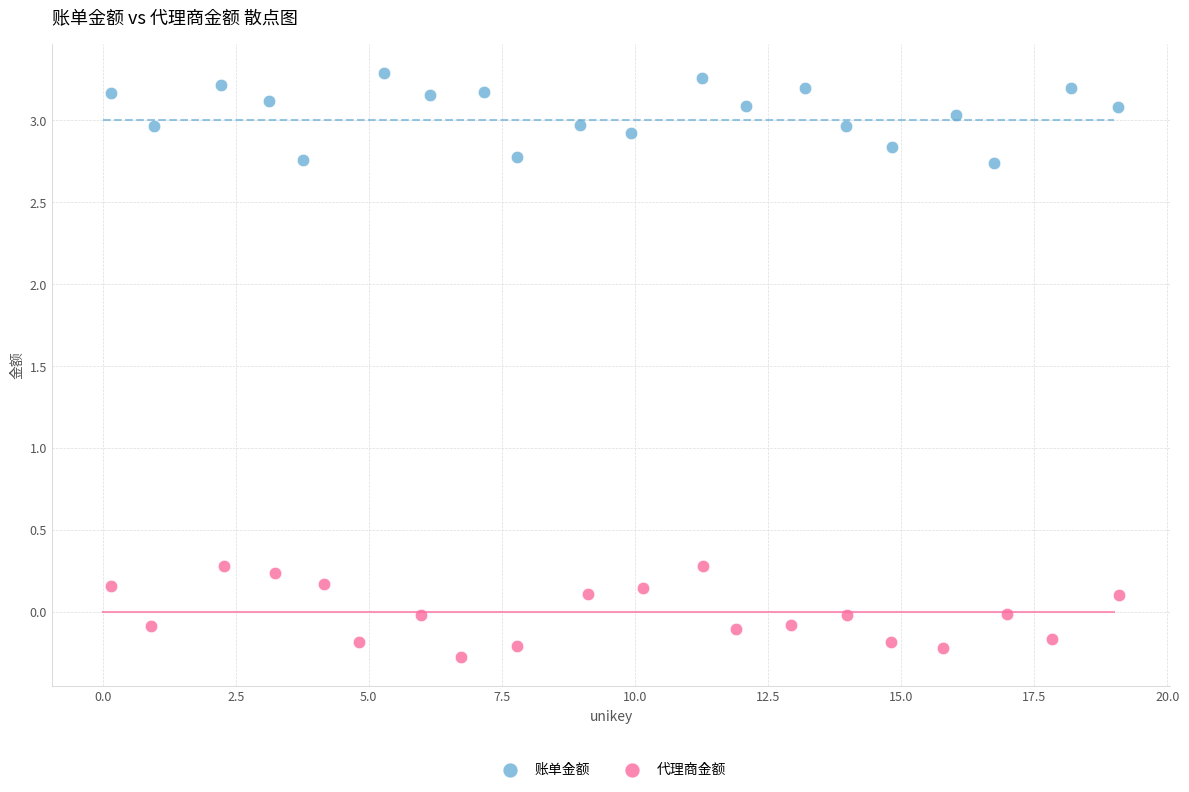

Which series reaches the maximum Y coordinate?

账单金额